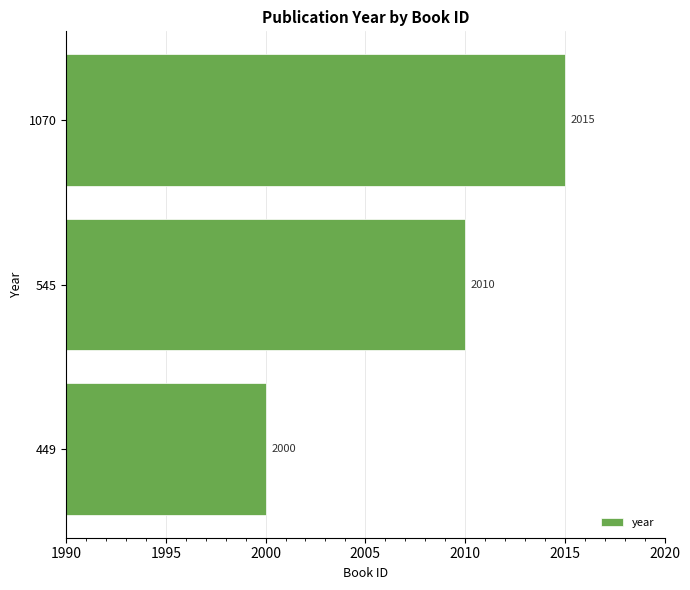

What is the maximum value shown in the chart?

2015